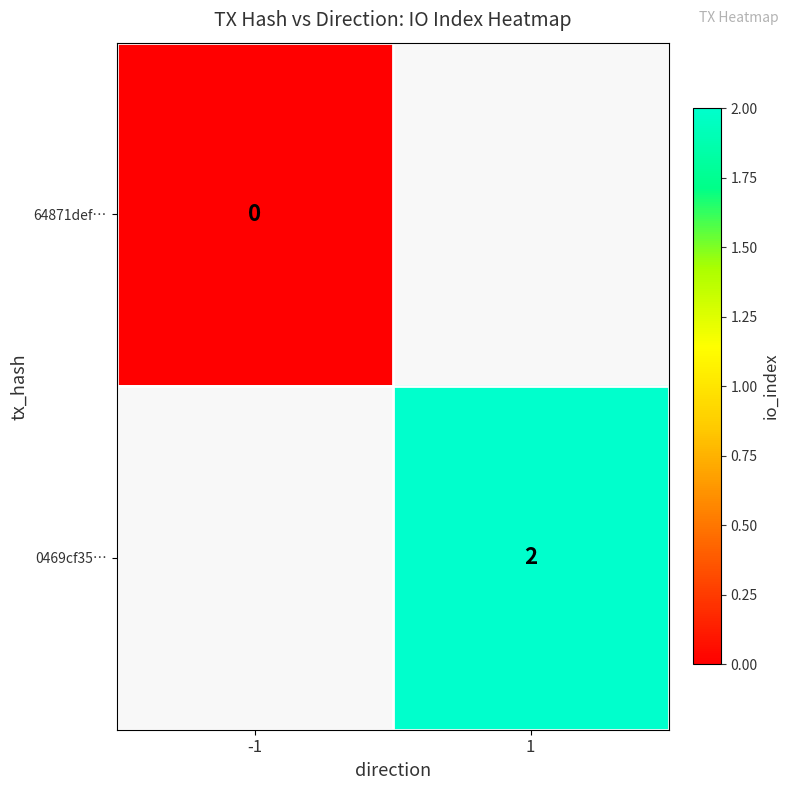

True or false: 0469cf35… has a value of 2 at 1.

True